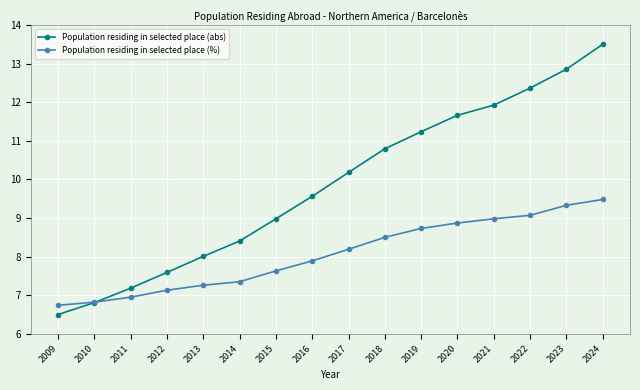

Is it true that Population residing in selected place (abs) equals 6.9 at 2019?

False